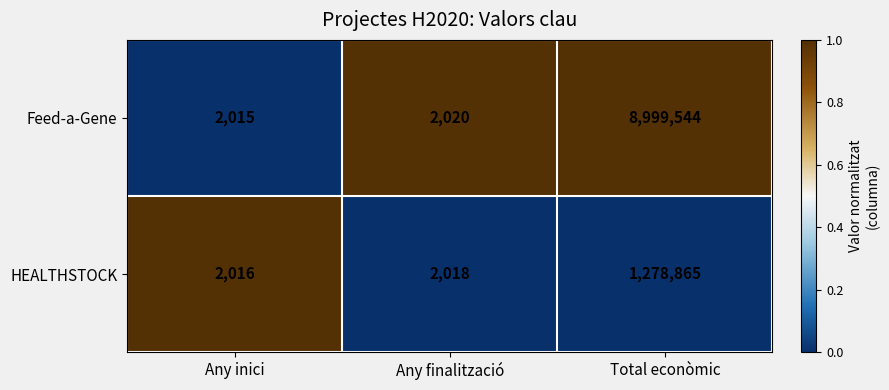

Which category has the lowest value across all series?

Any inici